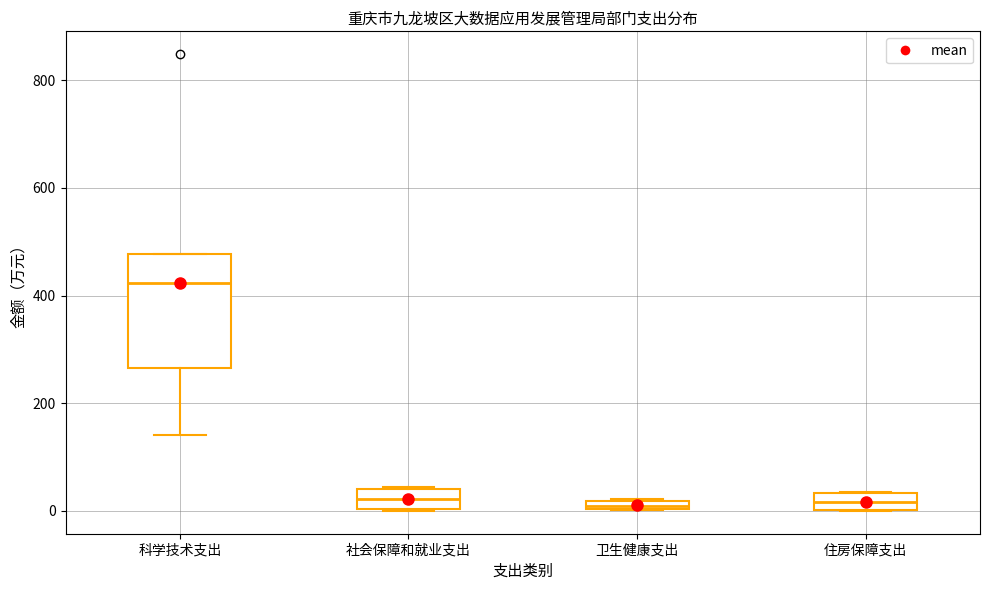

Which box has the highest median line?

科学技术支出